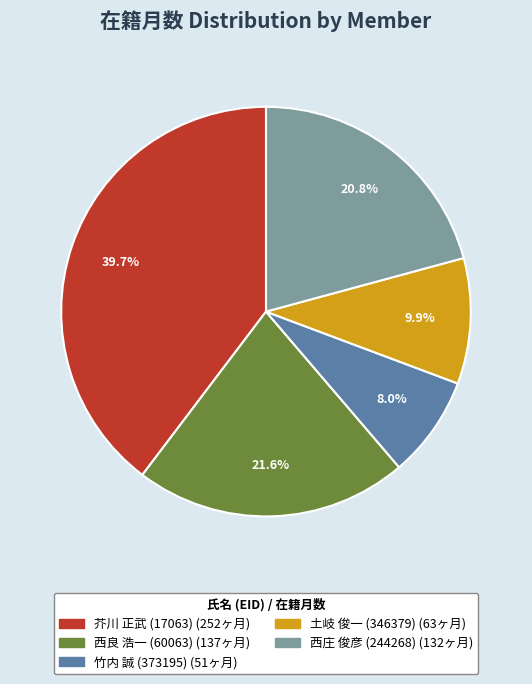

Is there any slice that represents more than half of the pie?

No